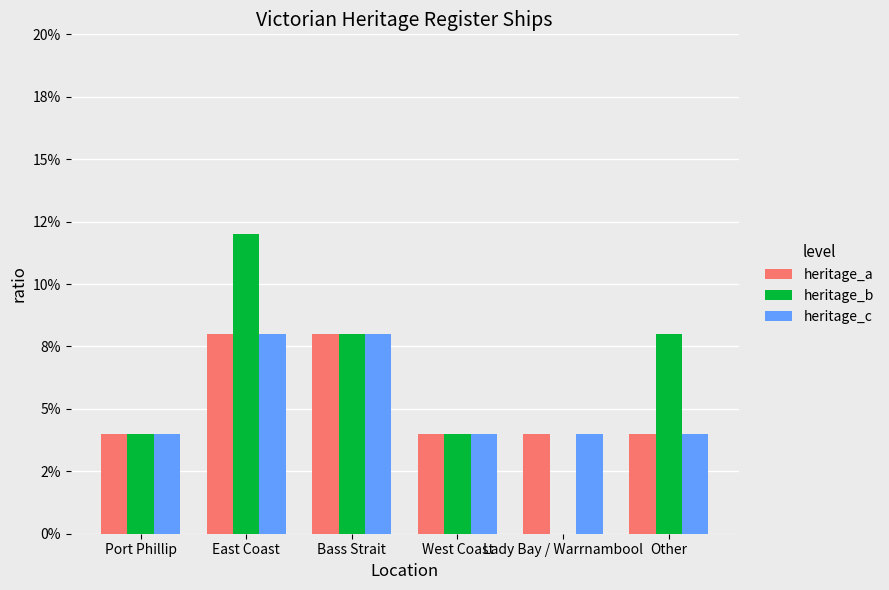

What are all the series names shown in the legend?

heritage_a, heritage_b, heritage_c